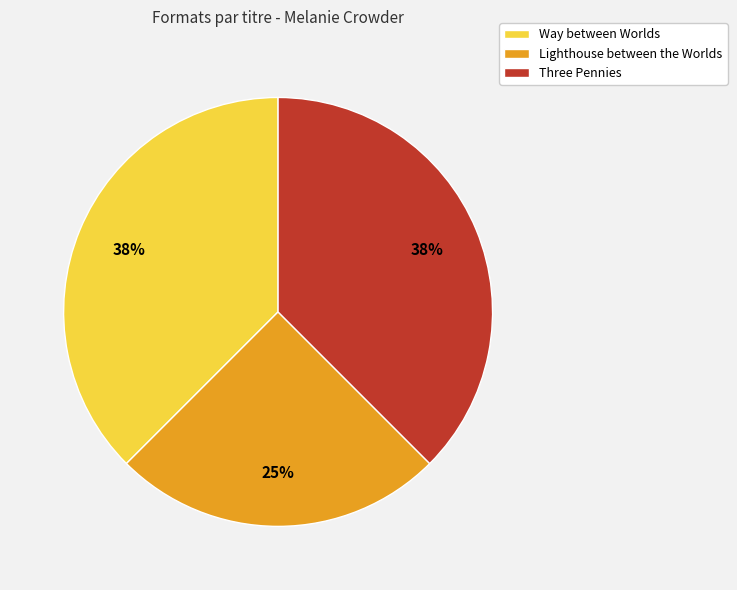

Does Three Pennies account for over 50% of the chart?

No